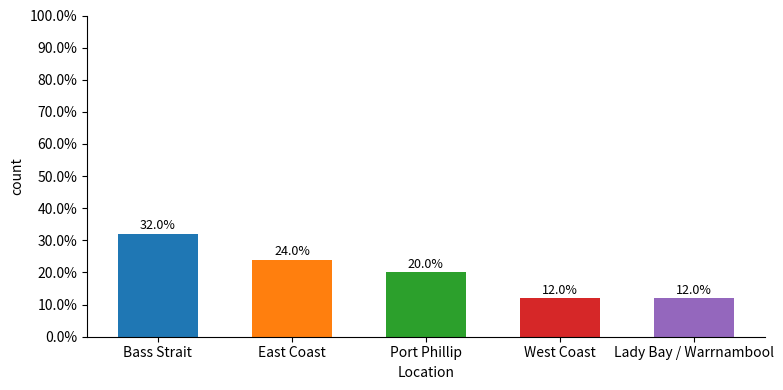

What is the average value?

0.2